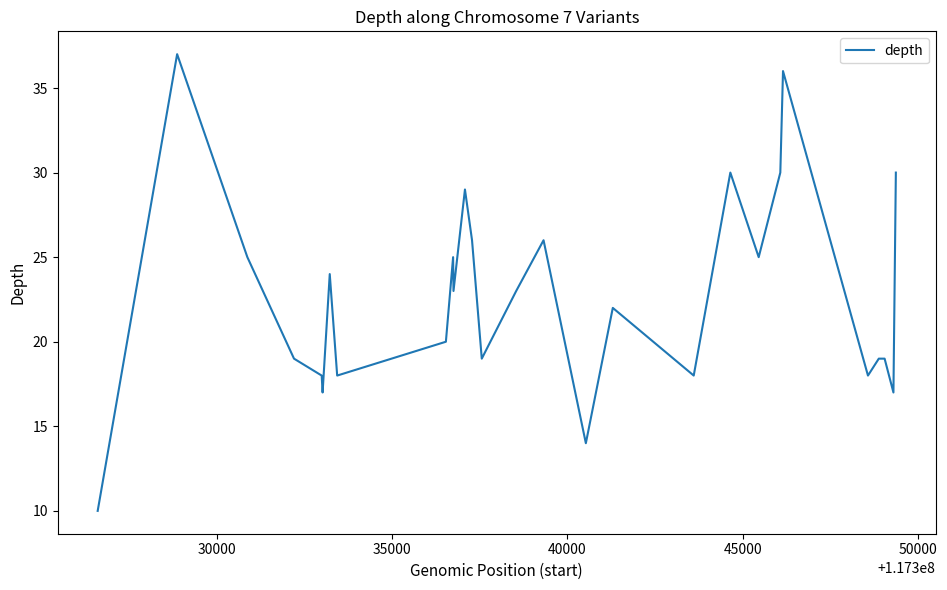

What is the greatest value displayed?

37